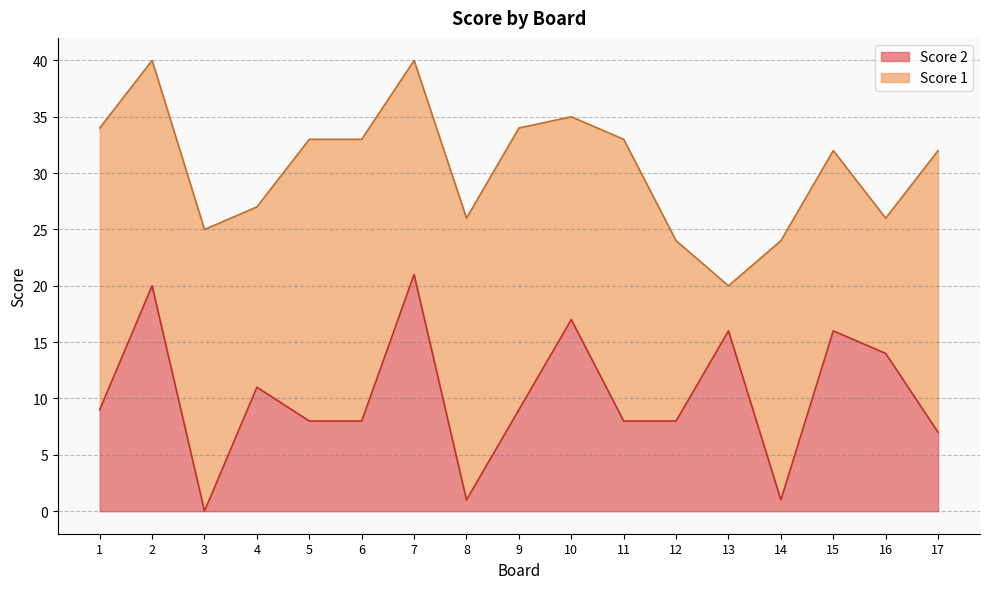

The value at 10 is 24. True or false?

False